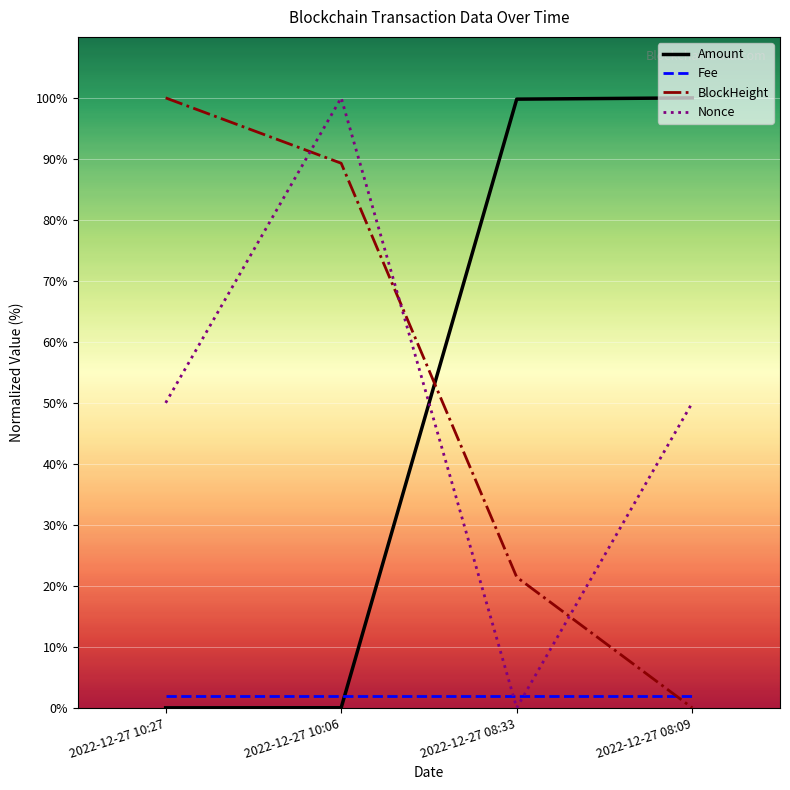

What is the difference between the maximum and second lowest values in the Nonce series?

50.0